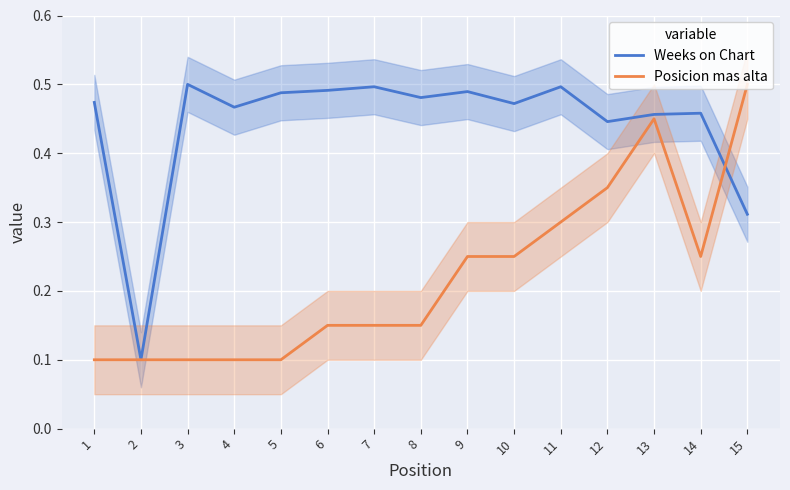

Which category has the highest value in the Posicion mas alta series?

15